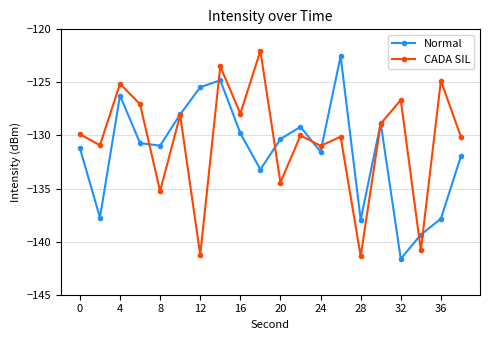

Rank the series by their average value, from highest to lowest.

CADA SIL, Normal